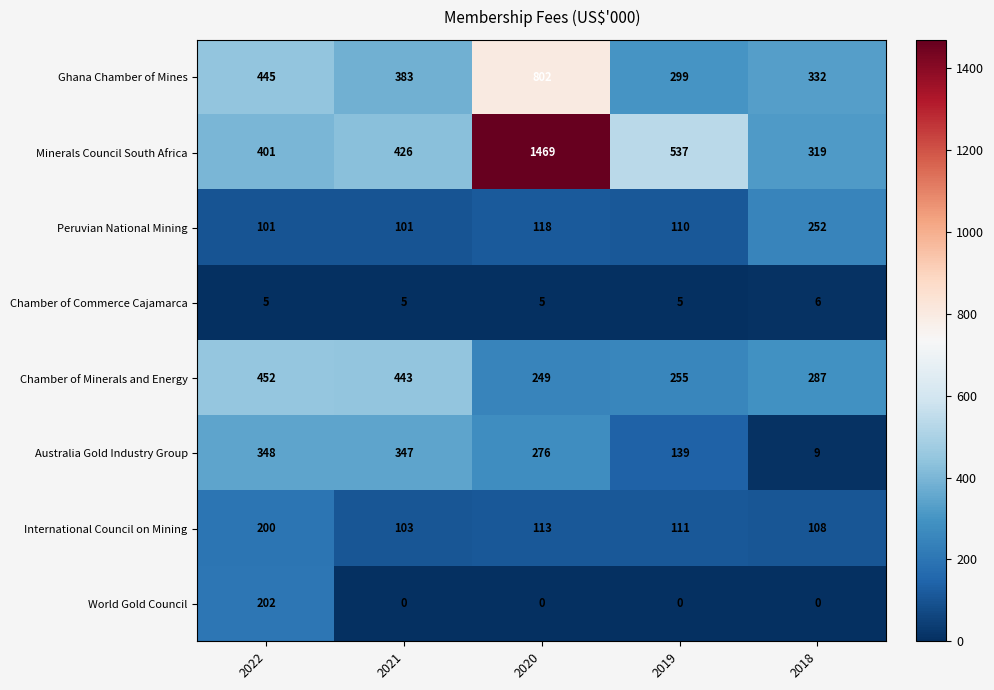

Which series has the widest spread of values?

Minerals Council South Africa